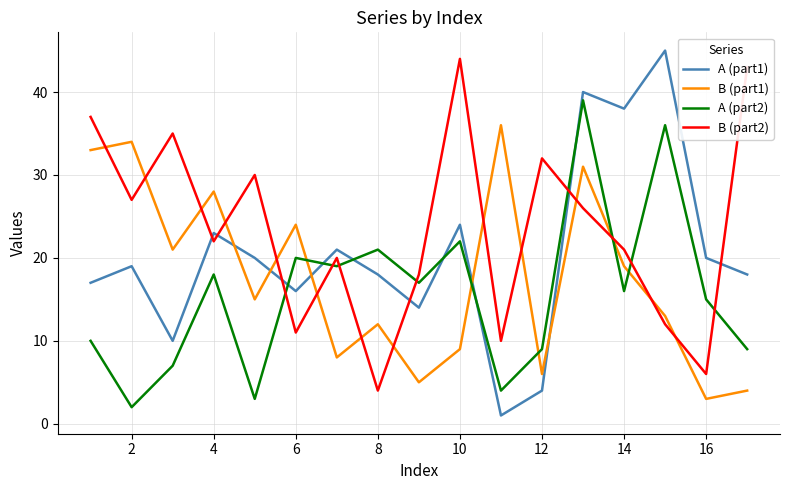

What is the difference between the maximum and minimum values in the A (part2) series?

37